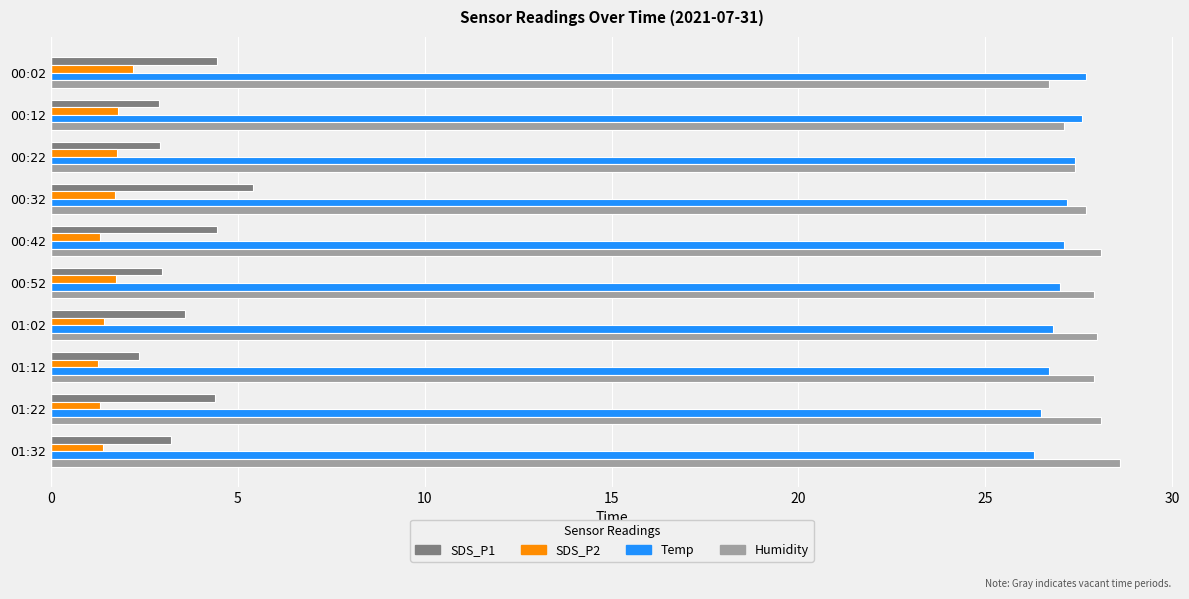

What is the difference between the second highest and minimum values in the SDS_P1 series?

2.1